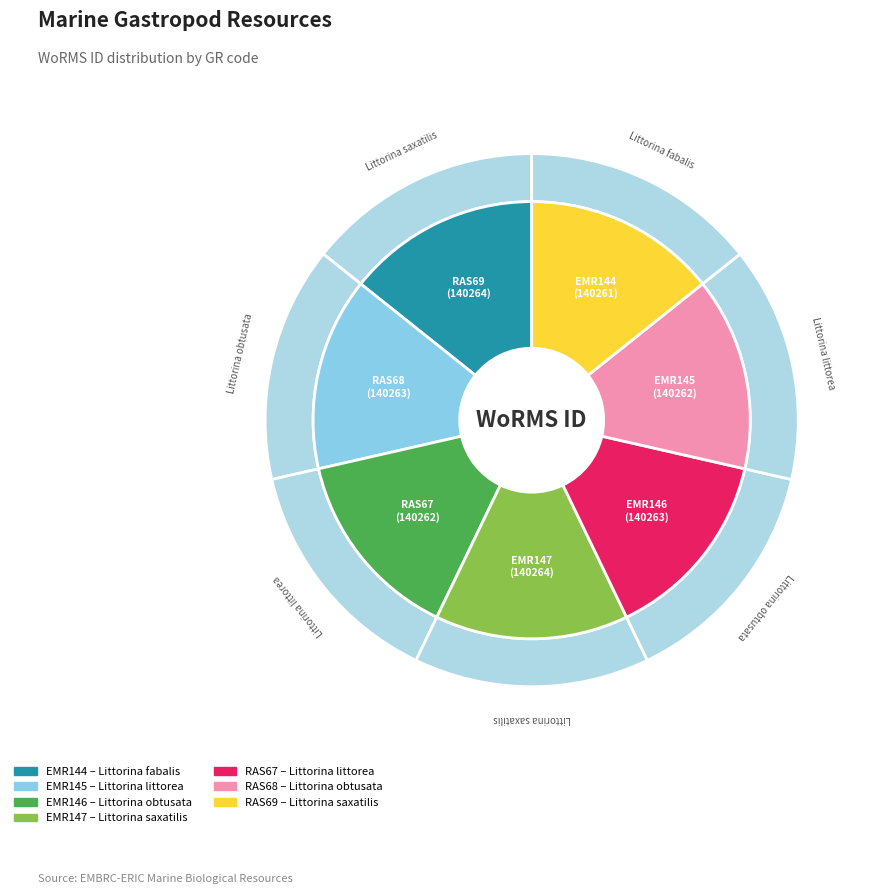

Is it true that RAS68 is 6% of the pie?

False